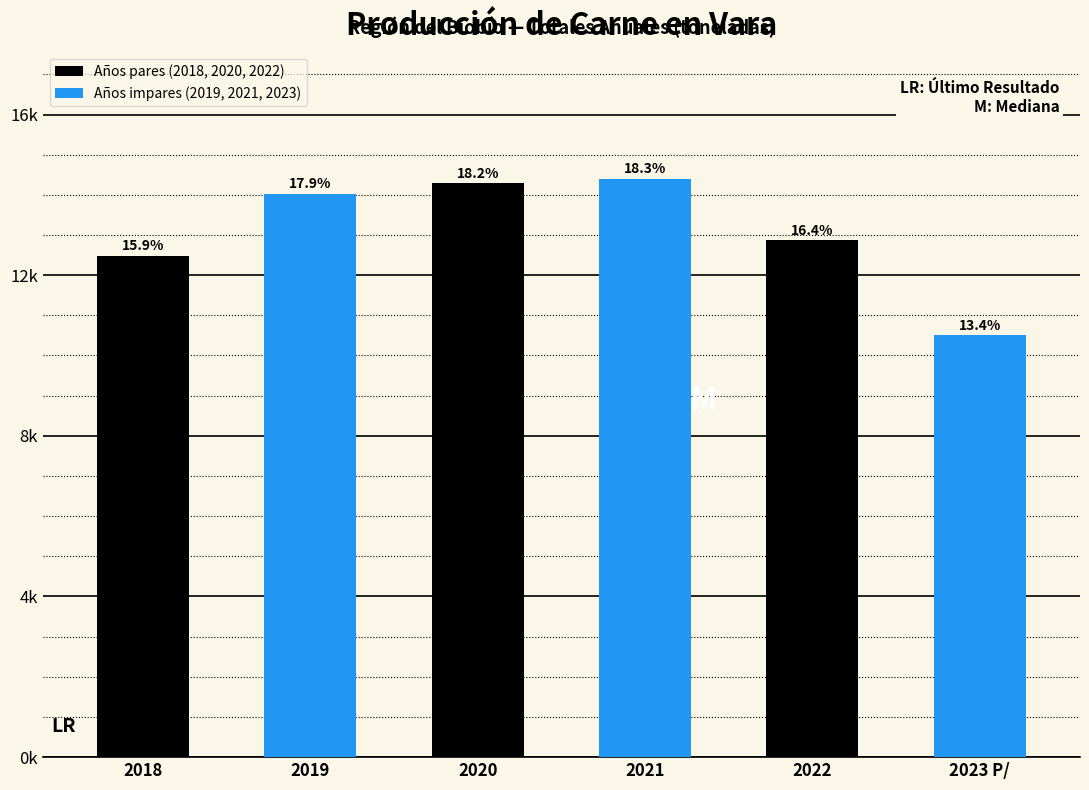

Are the bars grouped side by side (vs. stacked)?

Yes